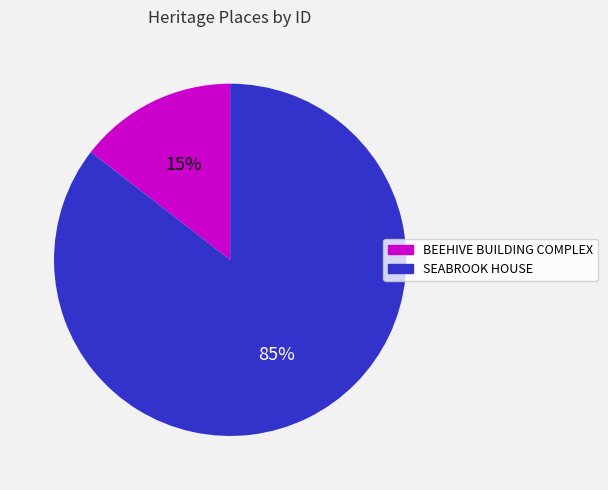

Between BEEHIVE BUILDING COMPLEX and SEABROOK HOUSE, which is larger?

SEABROOK HOUSE